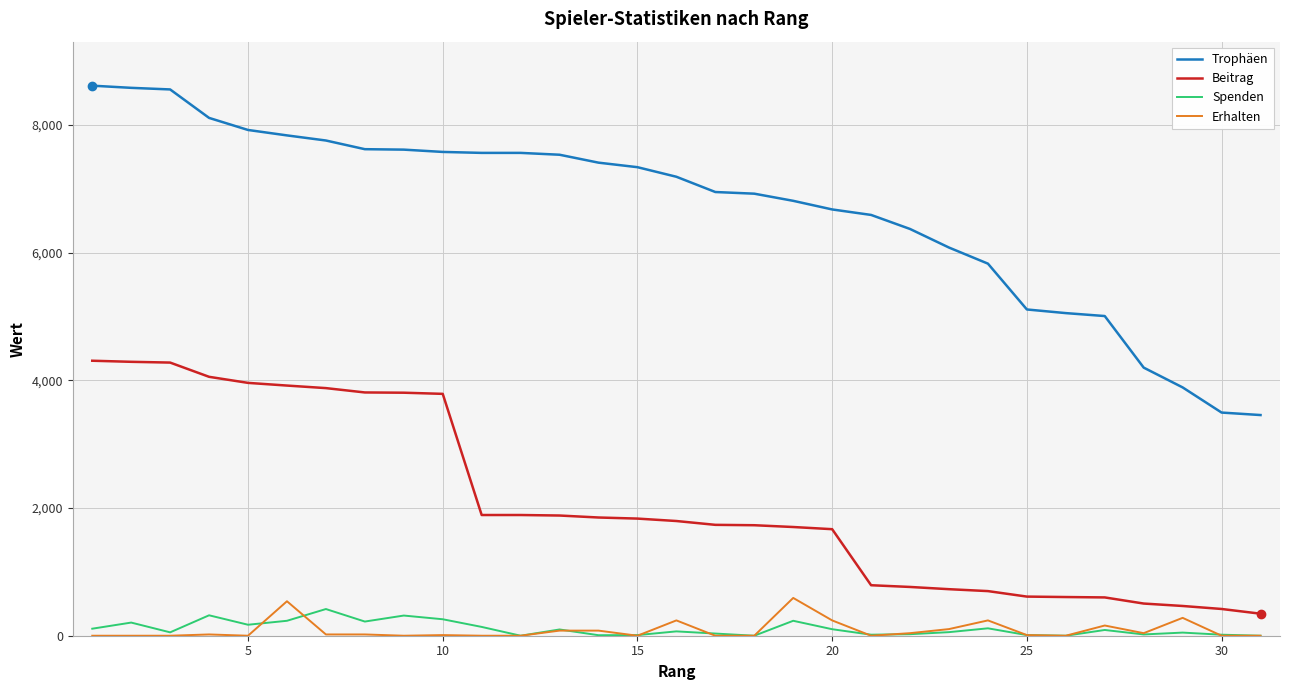

Which series has the largest range (max minus min)?

Trophäen